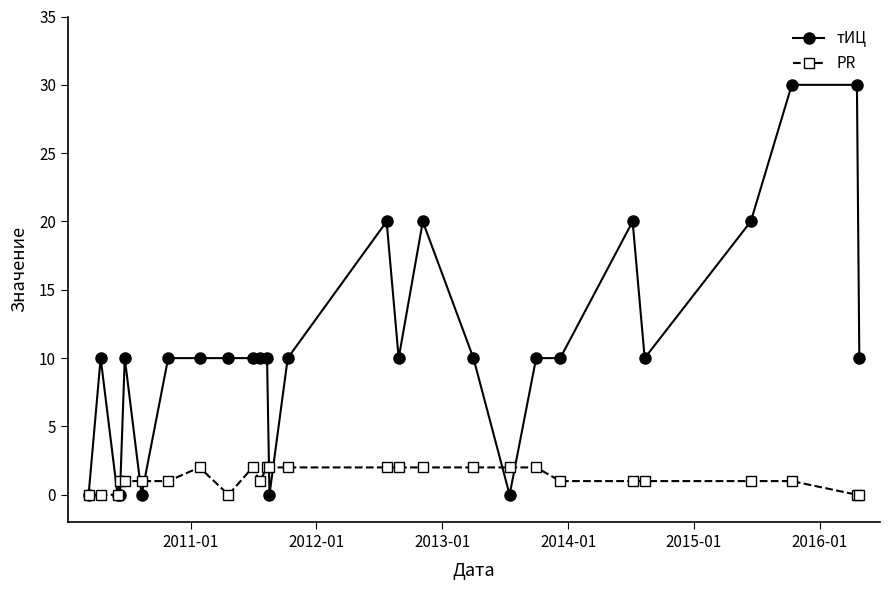

True or false: тИЦ has more than 0 interior local peaks.

True